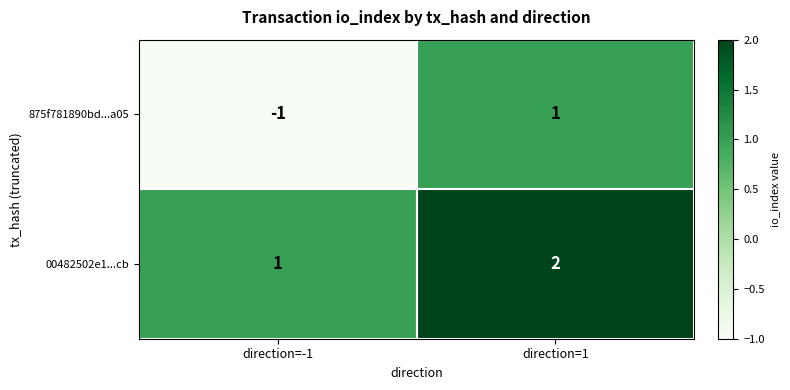

Reading left to right, what are all the values shown in this chart?

875f781890bd...a05: direction=-1=-1	direction=1=1
00482502e1...cb: direction=-1=1	direction=1=2